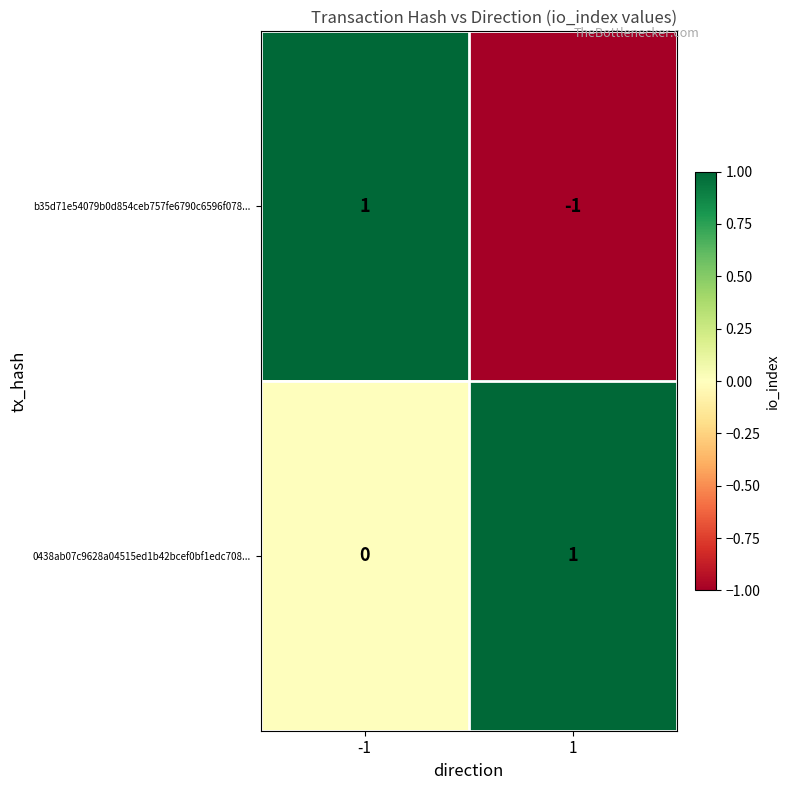

The value of b35d71e54079b0d854ceb757fe6790c6596f078... at 1 is -1. True or false?

True